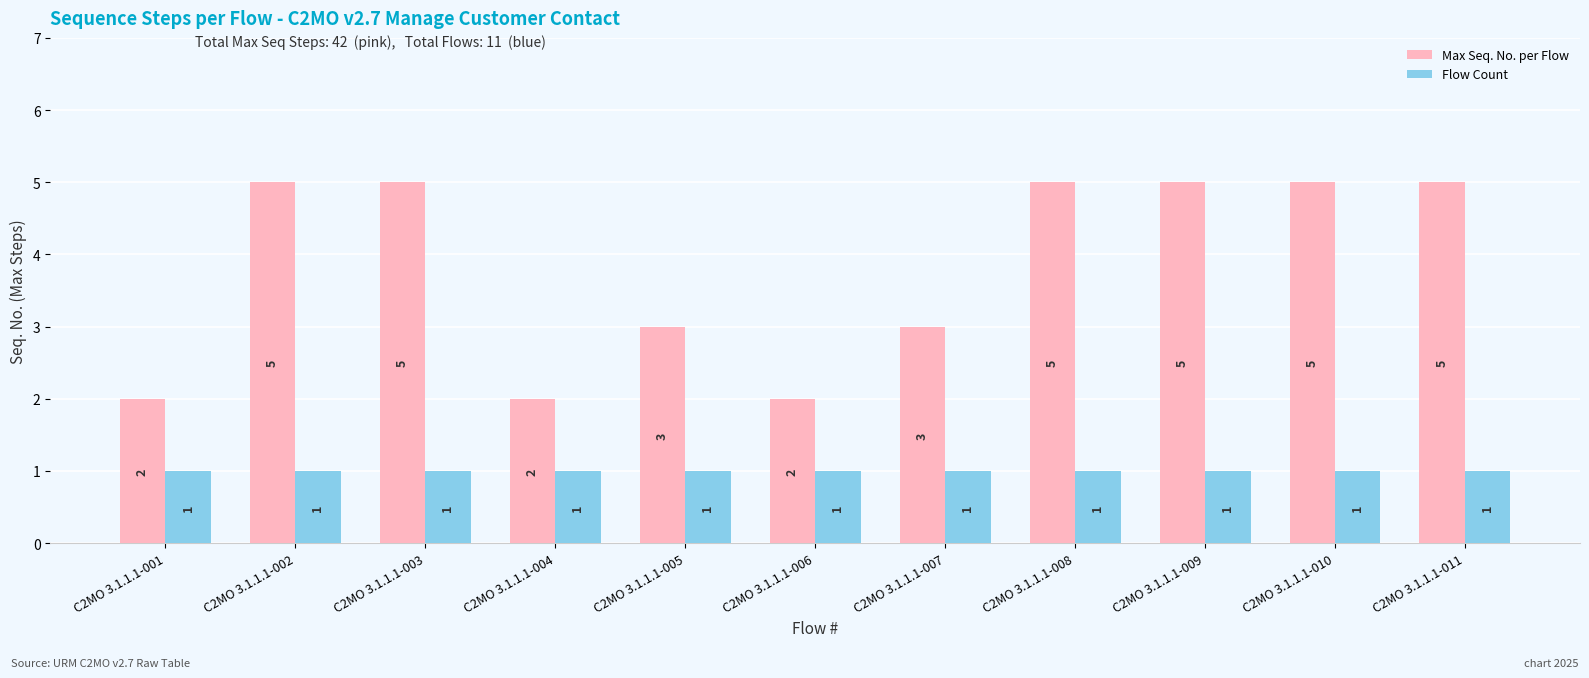

What is the lowest value of the Max Seq. No. per Flow series?

2